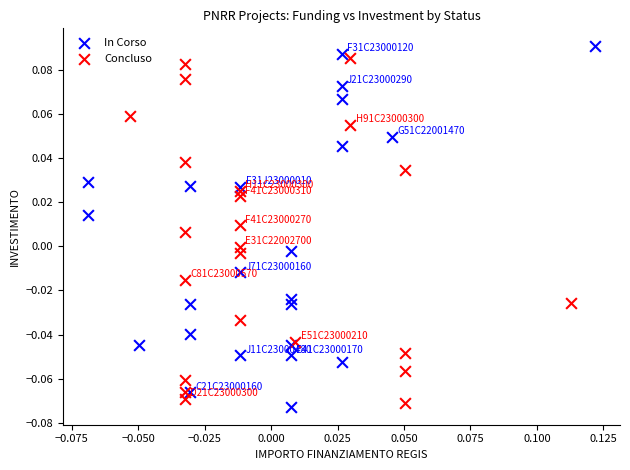

Which series contains the highest Y value?

In Corso